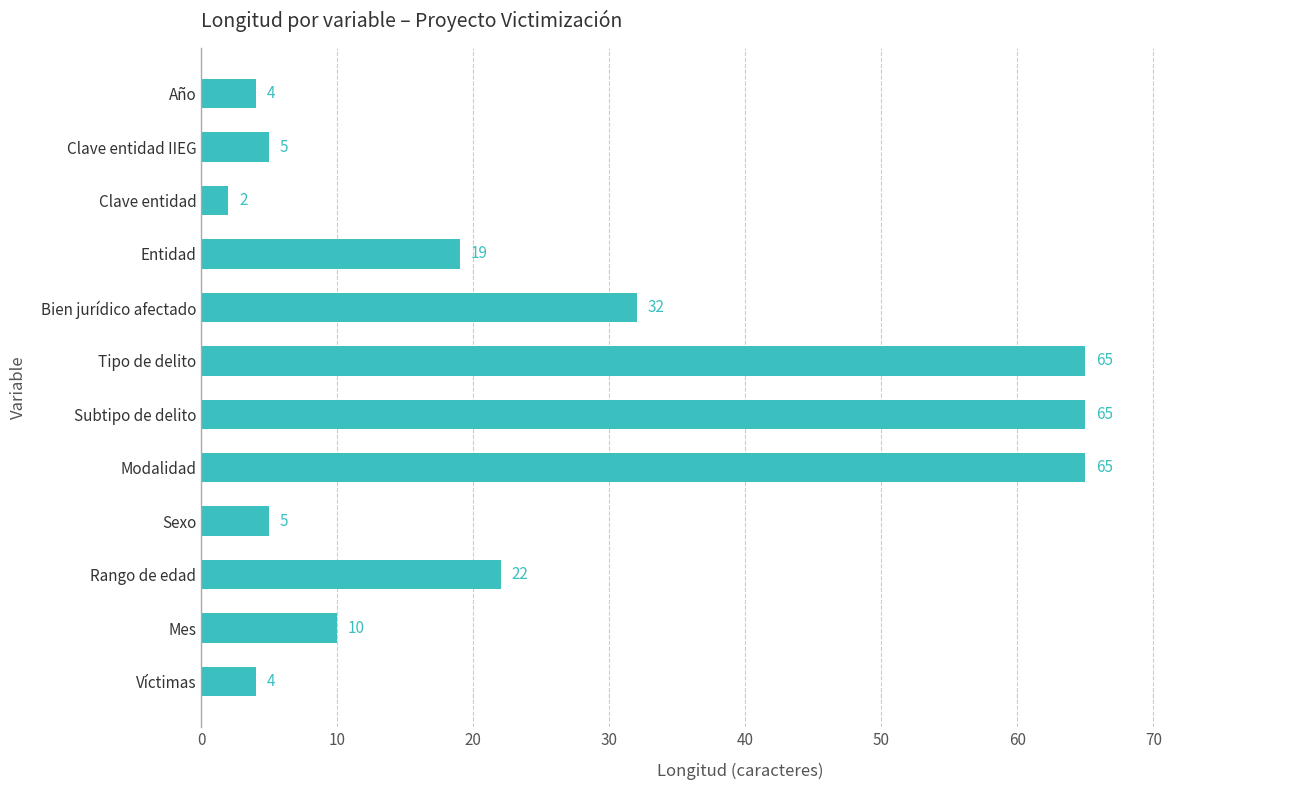

The chart shows a value of 45 at Tipo de delito. True or false?

False